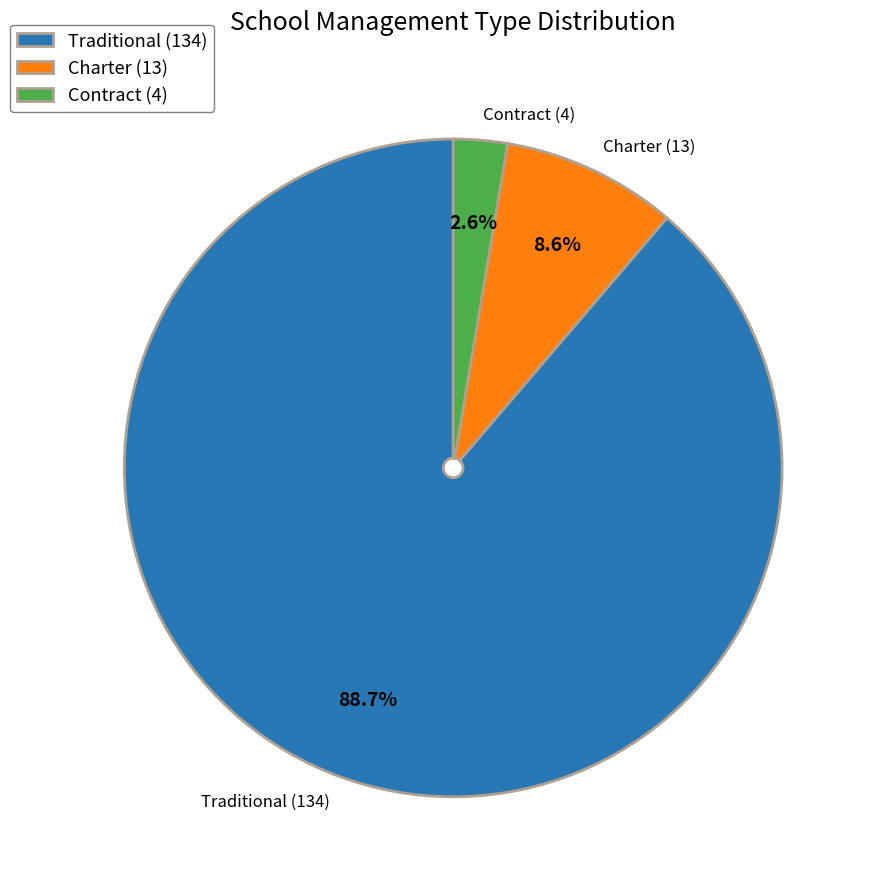

Which has a higher value, Charter (13) or Traditional (134)?

Traditional (134)